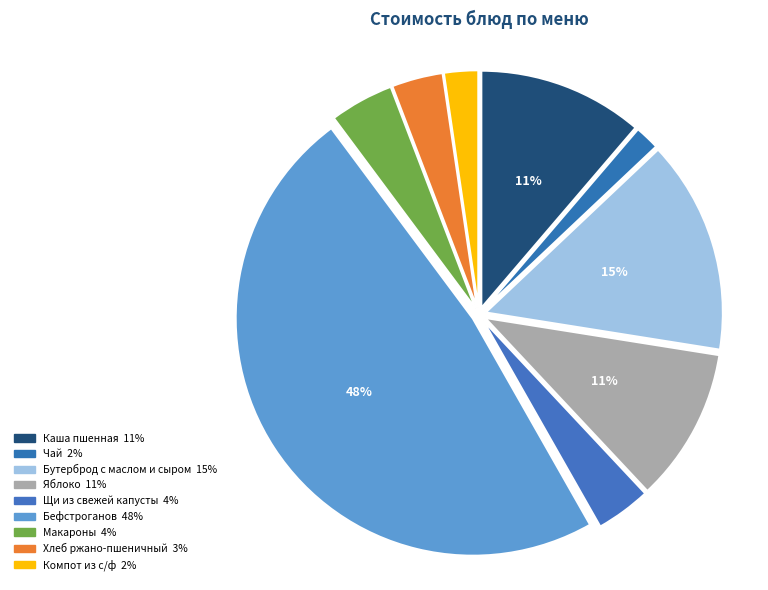

To the nearest percent, what is the combined percentage of Яблоко and Компот из с/ф?

13%